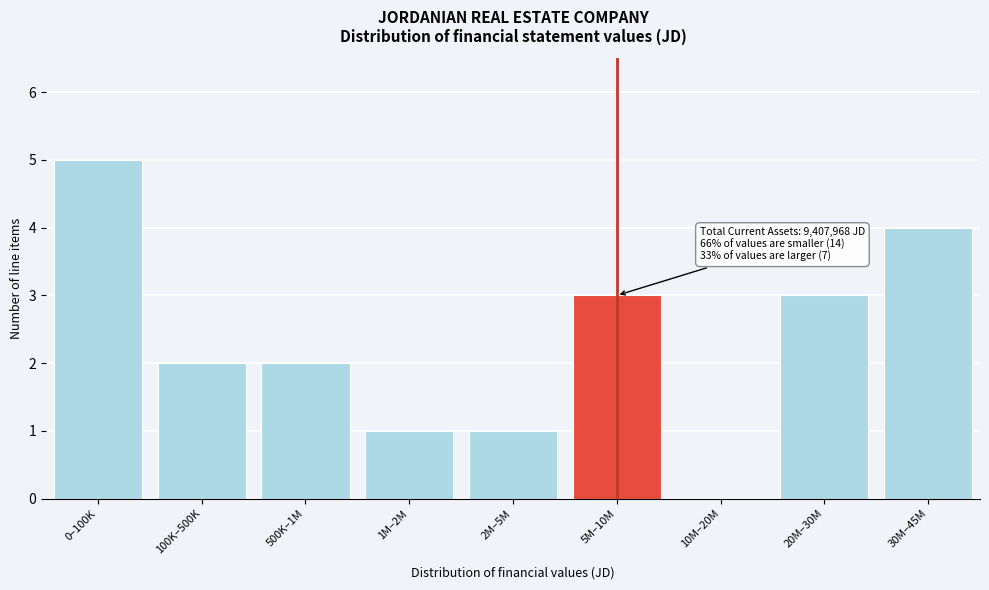

Reading left to right, transcribe all the data shown in this chart.

0–100K=5	100K–500K=2	500K–1M=2	1M–2M=1	2M–5M=1	5M–10M=3	10M–20M=0	20M–30M=3	30M–45M=4